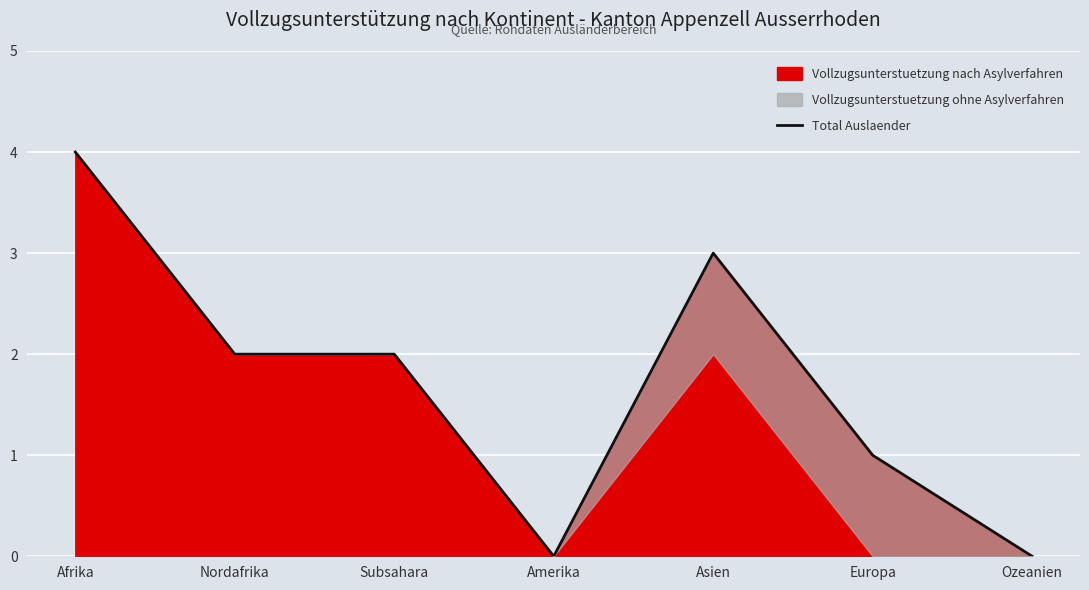

What is the difference between the maximum and minimum values?

4